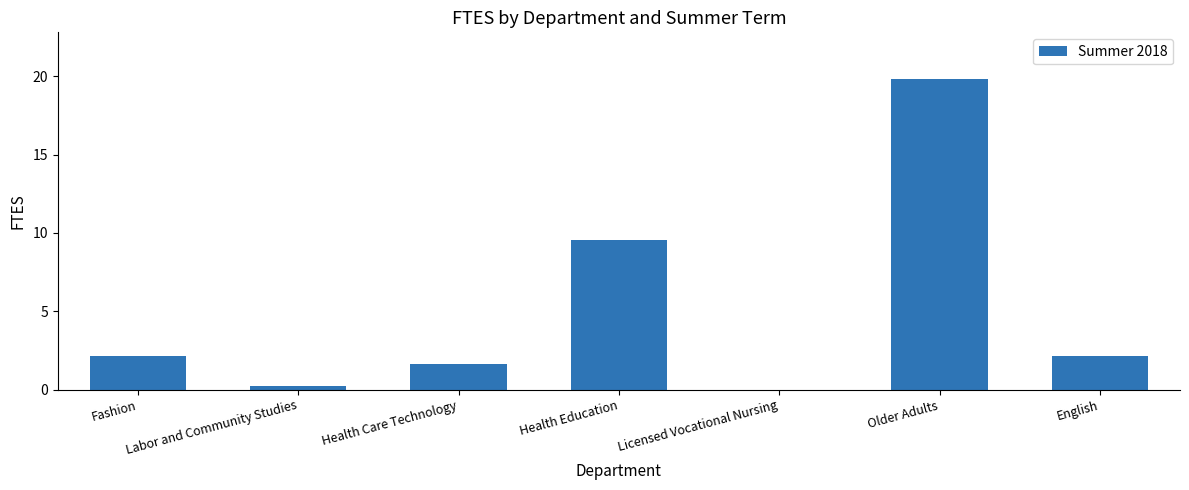

How many data points does each series have?

7